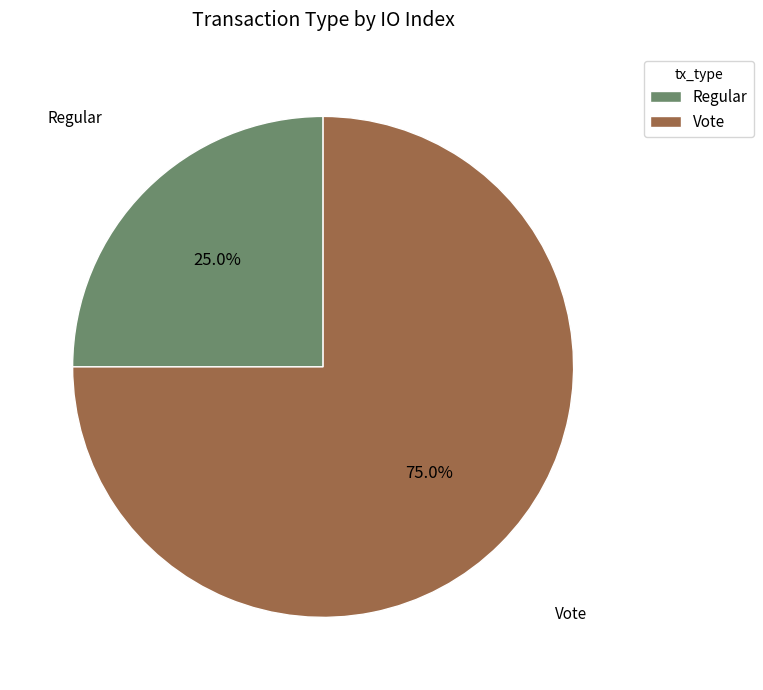

To the nearest percent, what is the average slice percentage?

50%